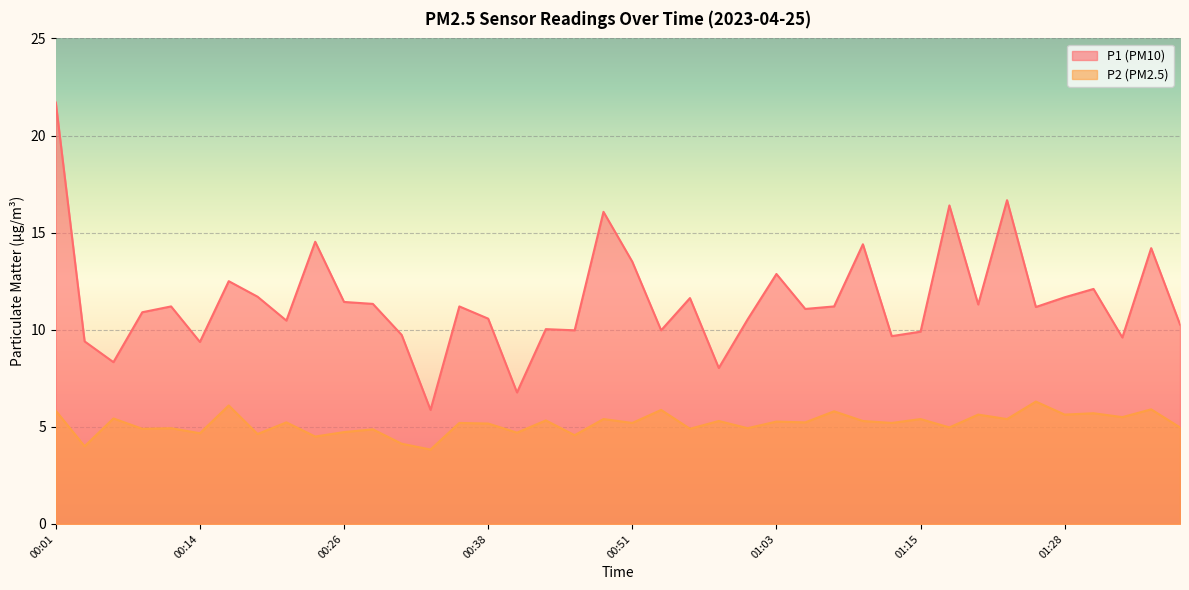

Reading left to right, extract all data points from this chart.

P1: 21.7	9.4	8.3	10.9	11.2	9.4	12.5	11.7	10.5	14.5	11.4	11.3	9.7	5.9	11.2	10.6	6.8	10.0	10.0	16.1	13.5	10.0	11.6	8.0	10.5	12.9	11.1	11.2	14.4	9.7	9.9	16.4	11.3	16.7	11.2	11.7	12.1	9.6	14.2	10.3
P2: 5.8	4.0	5.4	4.9	4.9	4.7	6.1	4.6	5.2	4.5	4.7	4.9	4.1	3.8	5.2	5.2	4.7	5.3	4.6	5.4	5.2	5.9	4.9	5.3	4.9	5.3	5.2	5.8	5.3	5.2	5.4	5.0	5.6	5.4	6.3	5.6	5.7	5.5	5.9	5.0